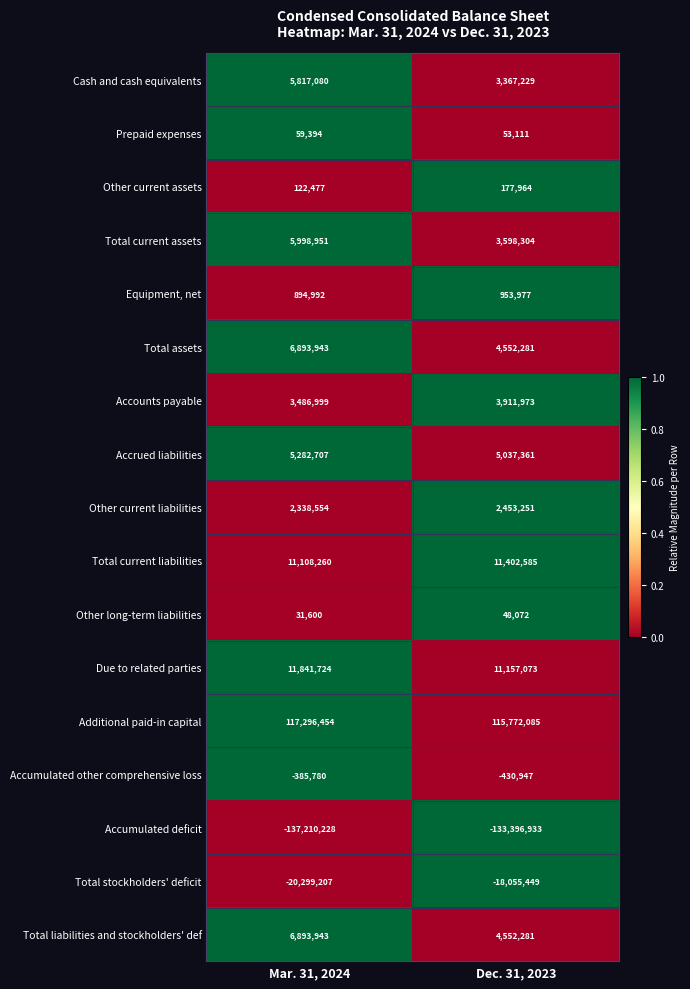

What is the average value of the Total current assets series?

4798628